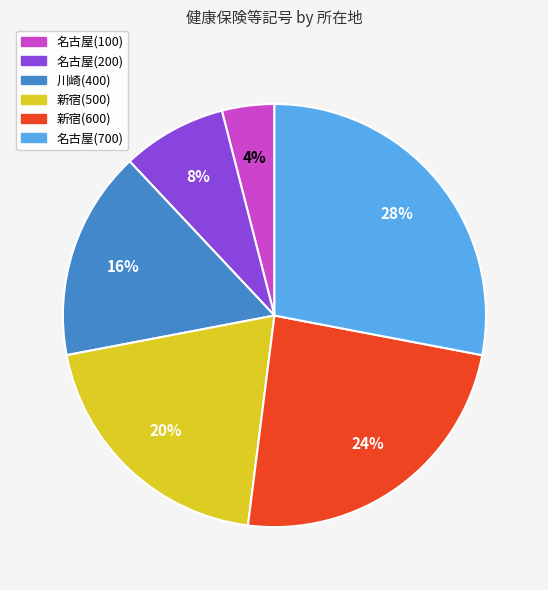

Which has a higher value, 名古屋(200) or 名古屋(100)?

名古屋(200)